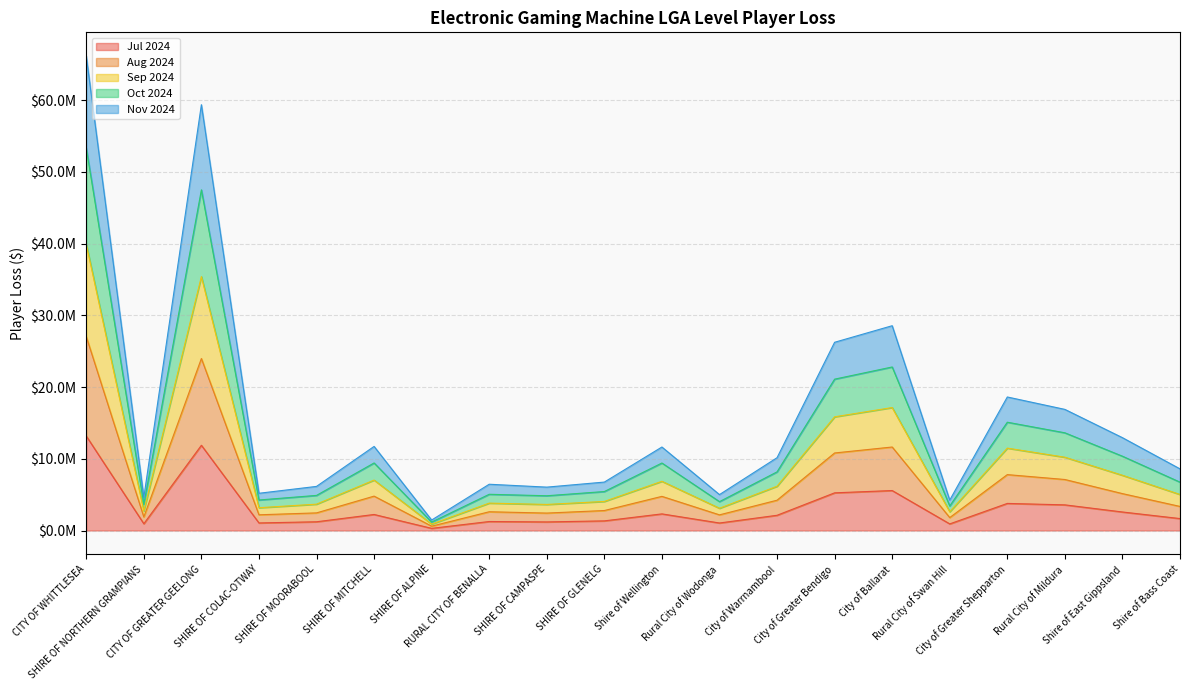

What is the label of the 2nd point from the right?

Shire of East Gippsland